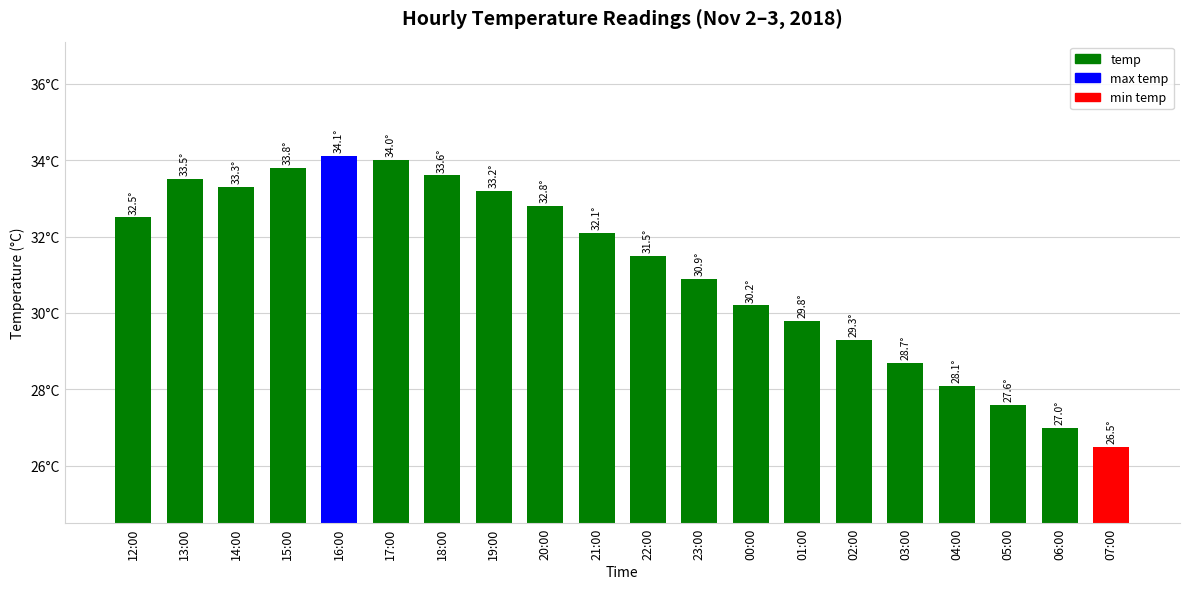

Reading left to right, list all the values displayed in this chart.

12:00=32.5	13:00=33.5	14:00=33.3	15:00=33.8	16:00=34.1	17:00=34.0	18:00=33.6	19:00=33.2	20:00=32.8	21:00=32.1	22:00=31.5	23:00=30.9	00:00=30.2	01:00=29.8	02:00=29.3	03:00=28.7	04:00=28.1	05:00=27.6	06:00=27.0	07:00=26.5